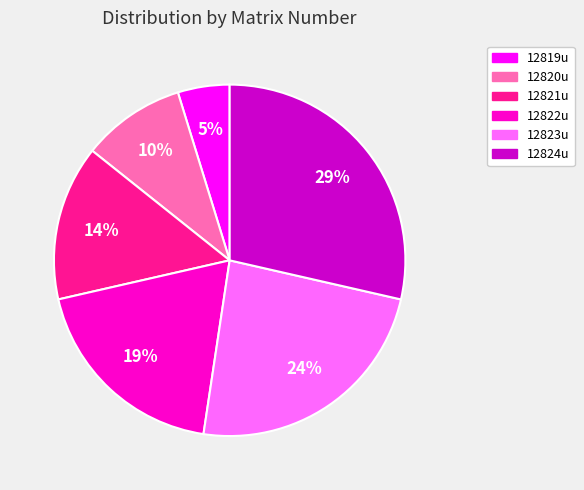

Combined, do 12822u and 12820u account for over 50%?

No